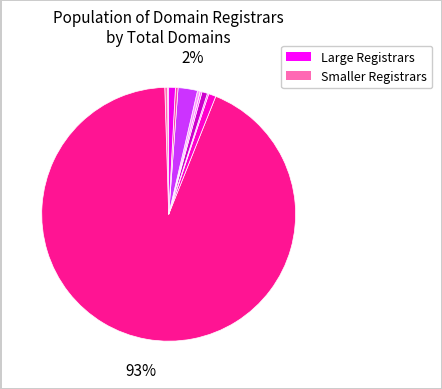

To the nearest percent, what is the average slice percentage?

9%